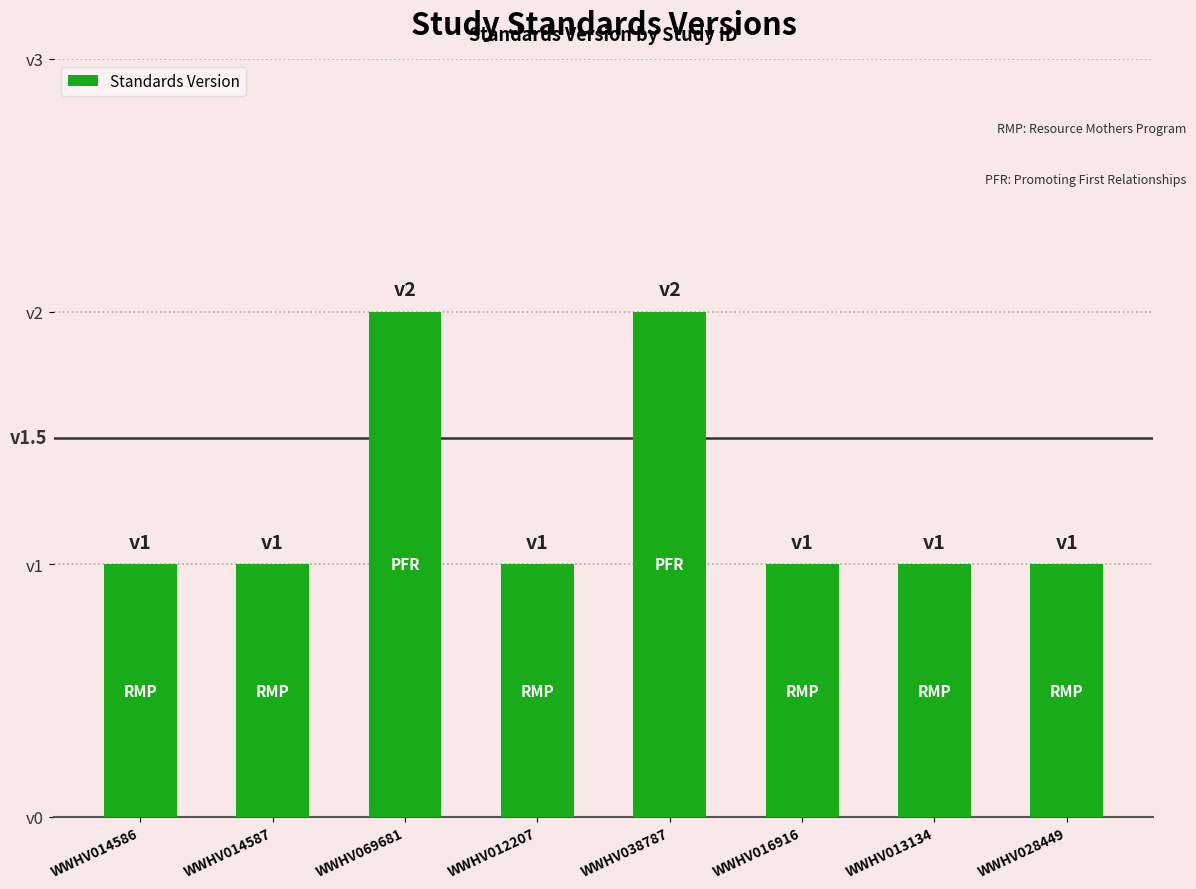

Is it true that the value at WWHV016916 is 2?

False